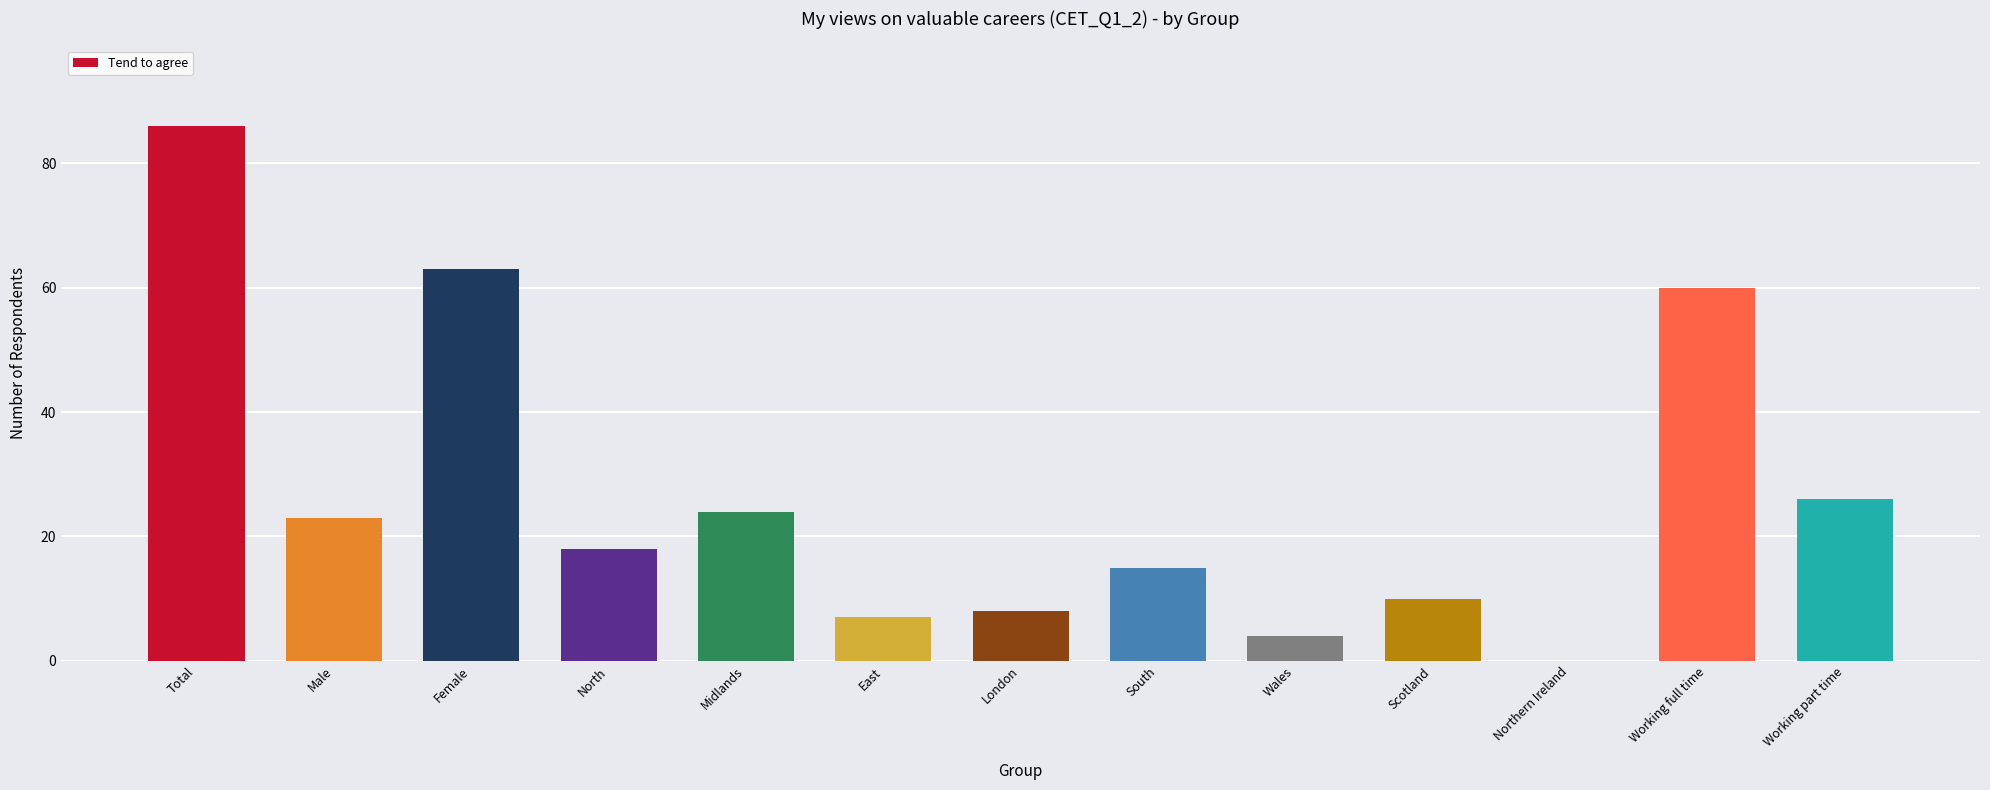

What is the sum of all values?

344